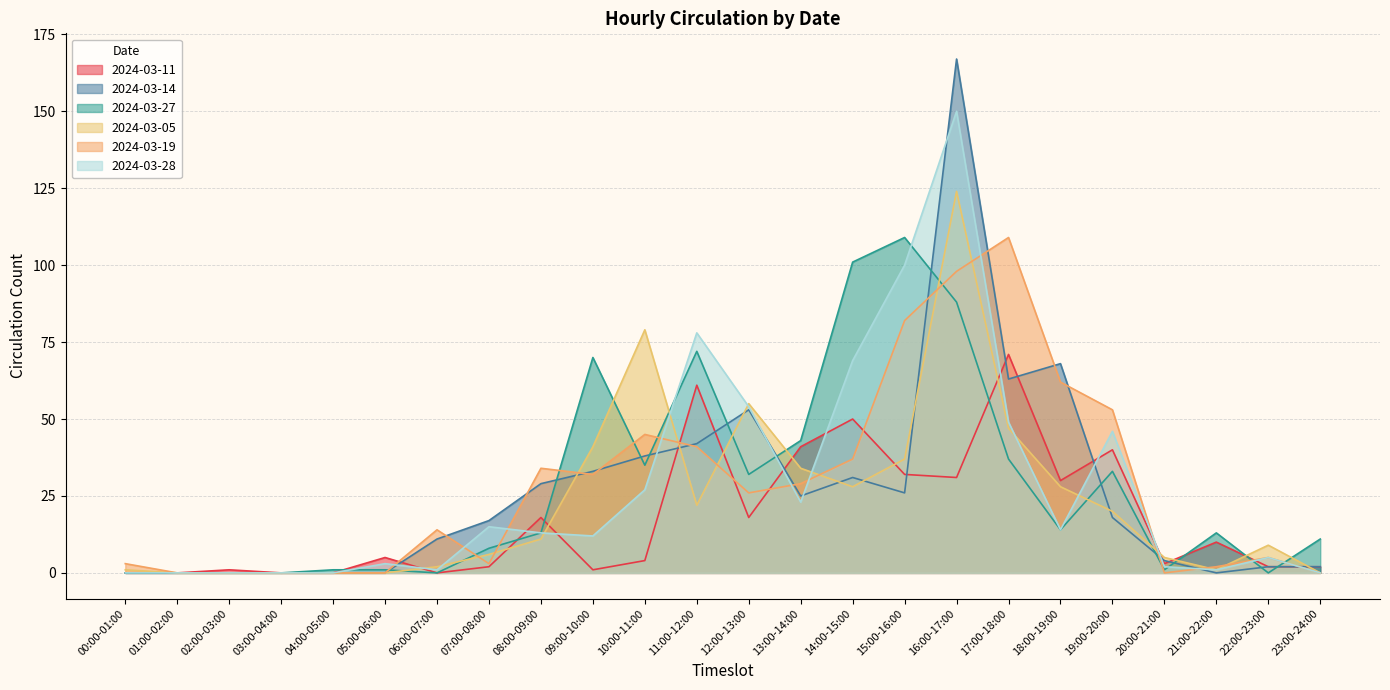

What is the sum of all 2024-03-27 values?

682